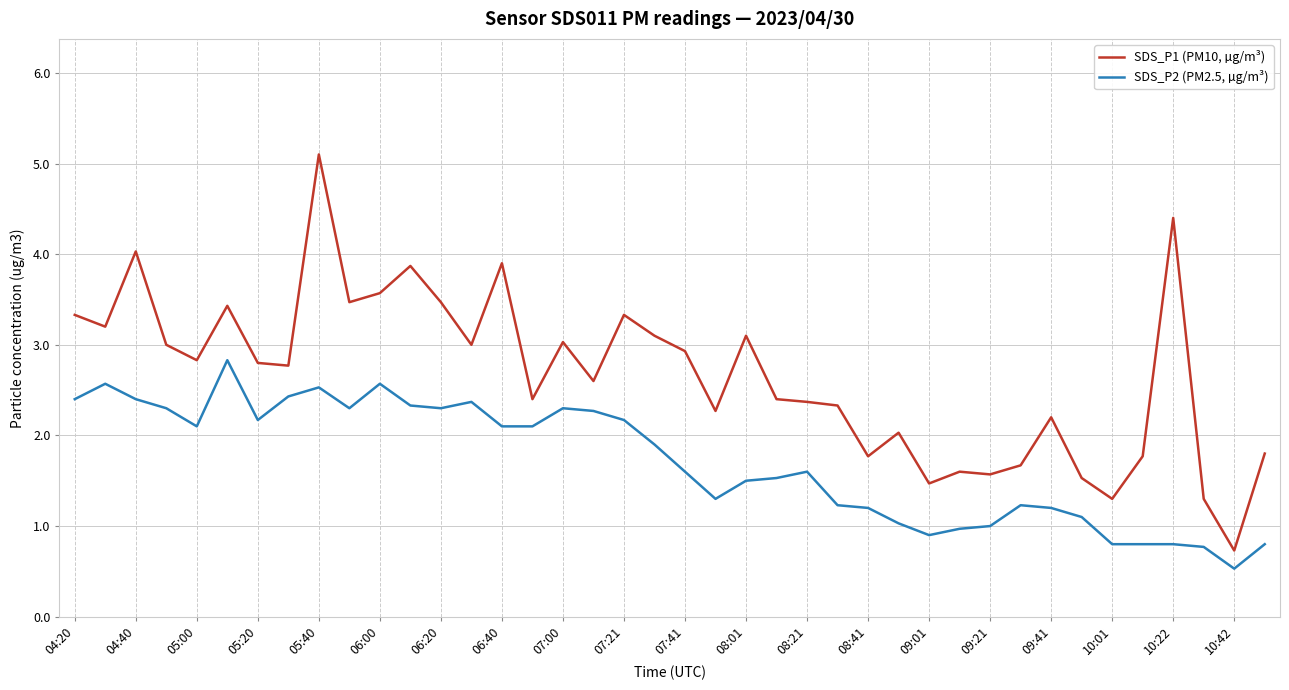

What is the average value of the SDS_P2 (PM2.5, µg/m³) series?

1.7